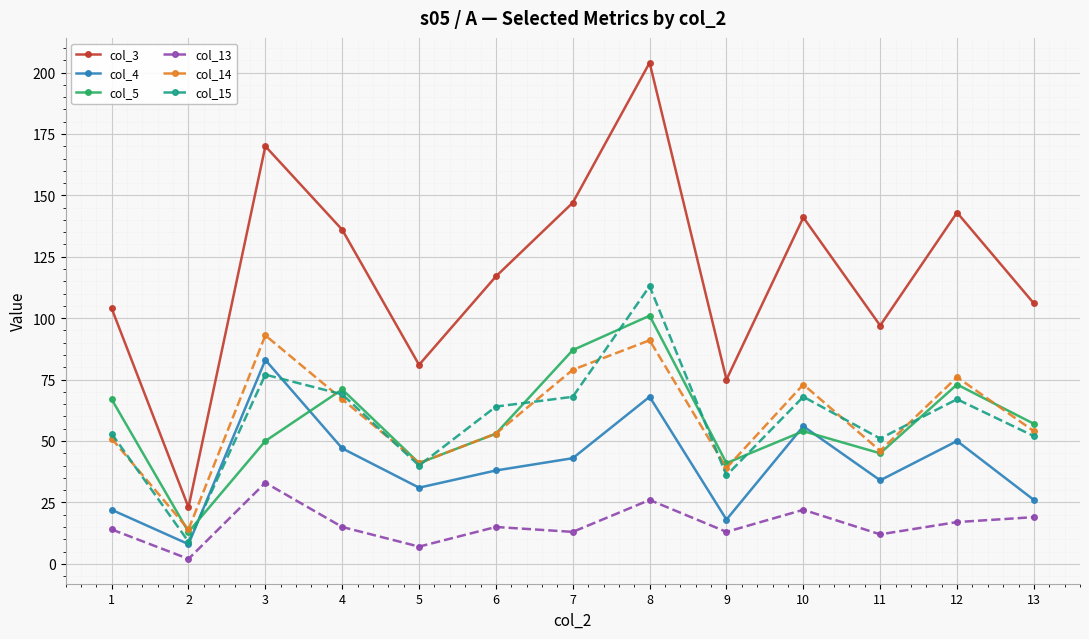

Reading left to right, extract all data points from this chart.

col_3: 1=104	2=23	3=170	4=136	5=81	6=117	7=147	8=204	9=75	10=141	11=97	12=143	13=106
col_4: 1=22	2=8	3=83	4=47	5=31	6=38	7=43	8=68	9=18	10=56	11=34	12=50	13=26
col_5: 1=67	2=13	3=50	4=71	5=41	6=53	7=87	8=101	9=41	10=54	11=45	12=73	13=57
col_13: 1=14	2=2	3=33	4=15	5=7	6=15	7=13	8=26	9=13	10=22	11=12	12=17	13=19
col_14: 1=51	2=14	3=93	4=67	5=41	6=53	7=79	8=91	9=39	10=73	11=46	12=76	13=54
col_15: 1=53	2=9	3=77	4=69	5=40	6=64	7=68	8=113	9=36	10=68	11=51	12=67	13=52